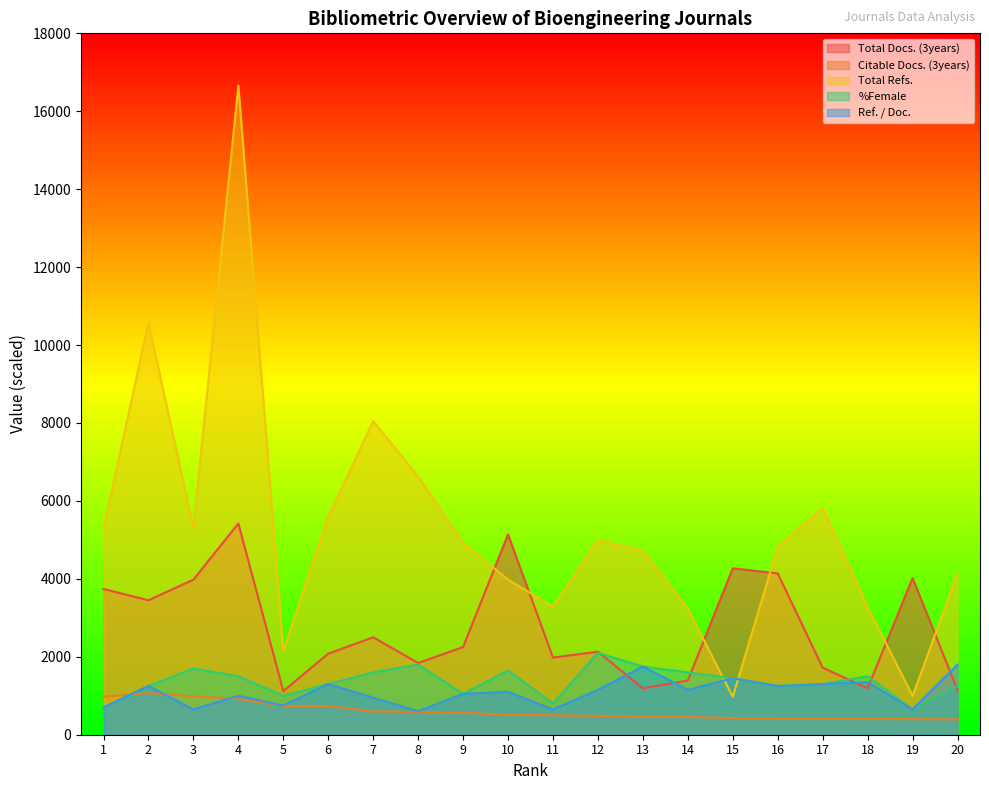

Reading left to right, list all the values displayed in this chart.

Total Docs. (3years): 3740	3450	3980	5420	1120	2080	2500	1840	2250	5140	1980	2130	1190	1390	4270	4140	1720	1190	4020	1140
Citable Docs. (3years): 973	1069	984	919	740	737	596	586	567	511	498	484	457	456	427	412	407	403	400	394
Total Refs.: 5290	10573	5311	16659	2150	5594	8047	6626	4920	3981	3282	4988	4720	3235	973	4813	5814	3274	997	4134
%Female: 700	1250	1700	1500	1000	1300	1600	1800	1050	1650	800	2100	1750	1600	1450	1250	1300	1500	650	1250
Ref. / Doc.: 700	1250	650	1000	750	1300	950	600	1050	1100	650	1150	1750	1150	1450	1250	1300	1350	650	1800